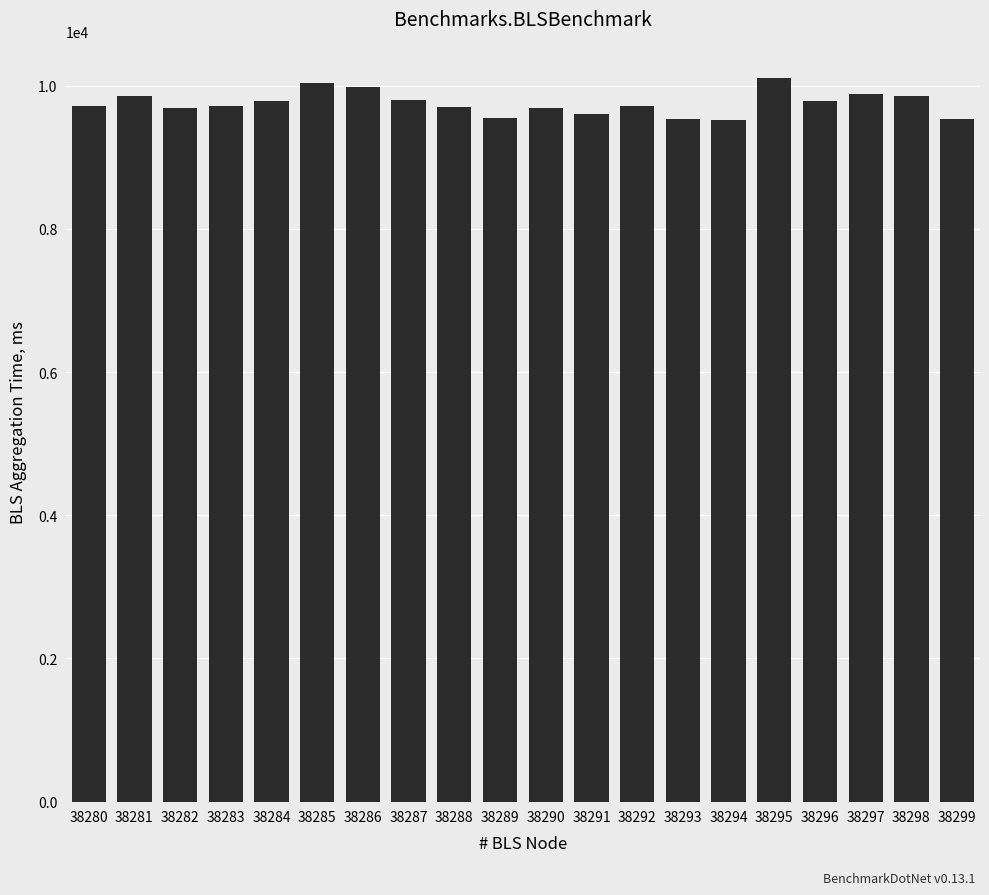

What is the change in value from 38289 to 38292?

+167